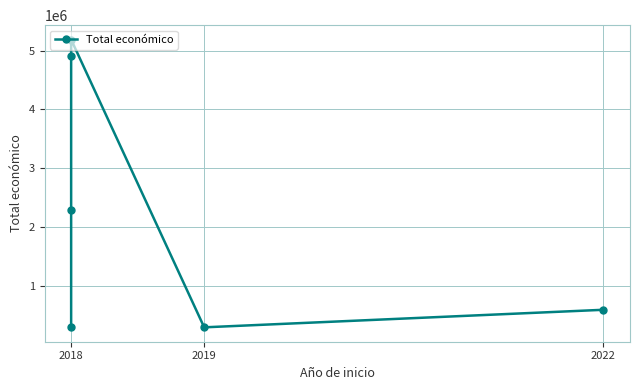

Approximately how many times larger is the value at 2018 compared to 2018?

16.6